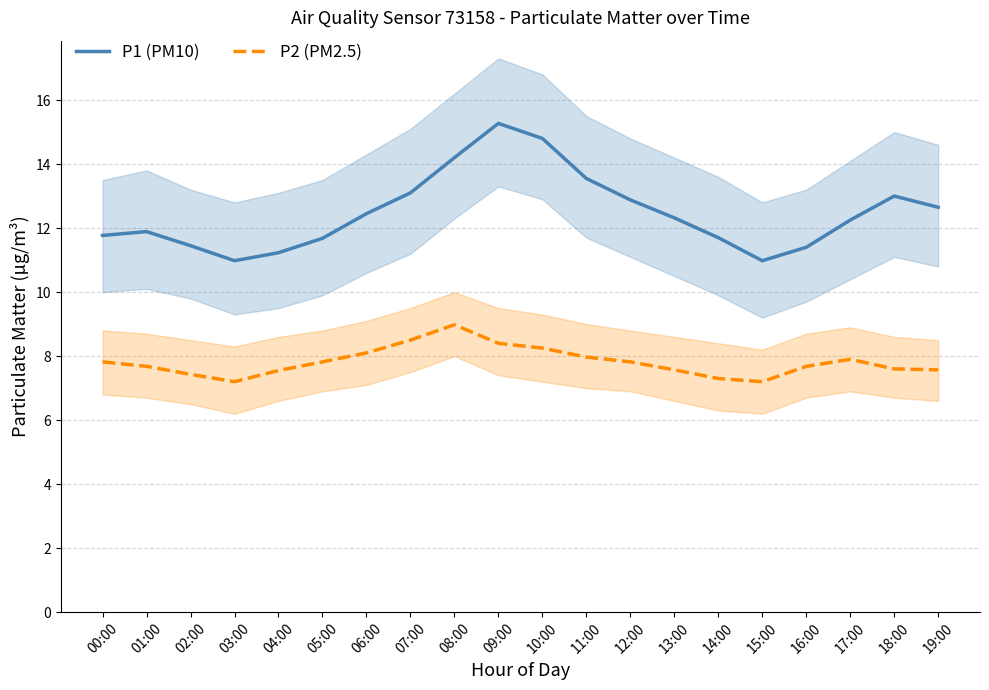

The value of P2 (PM2.5) at 05:00 is 7.8. True or false?

True